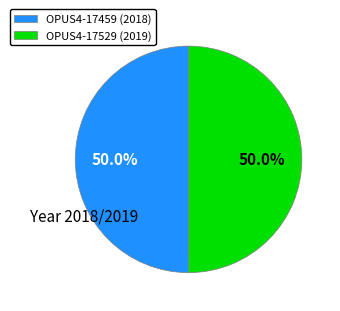

What is the ratio of the value at OPUS4-17459 to the value at OPUS4-17529?

1.0